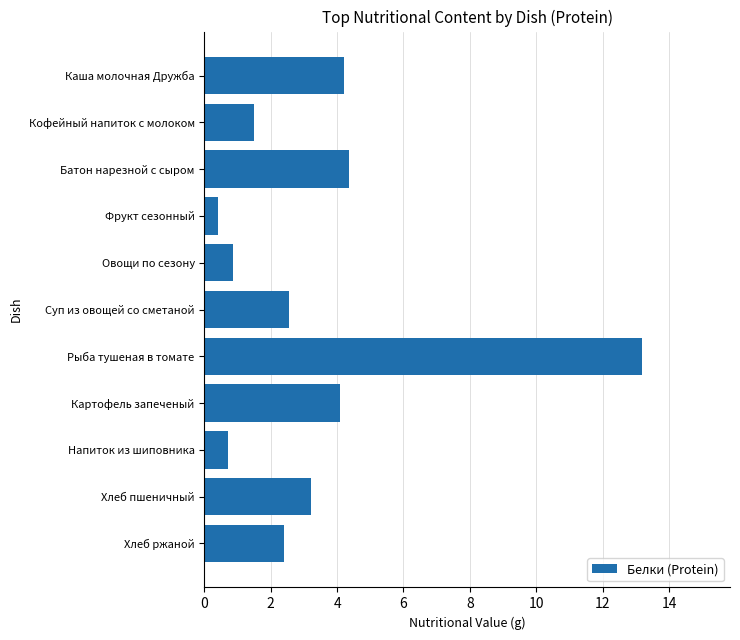

How many data points are less than 2?

4